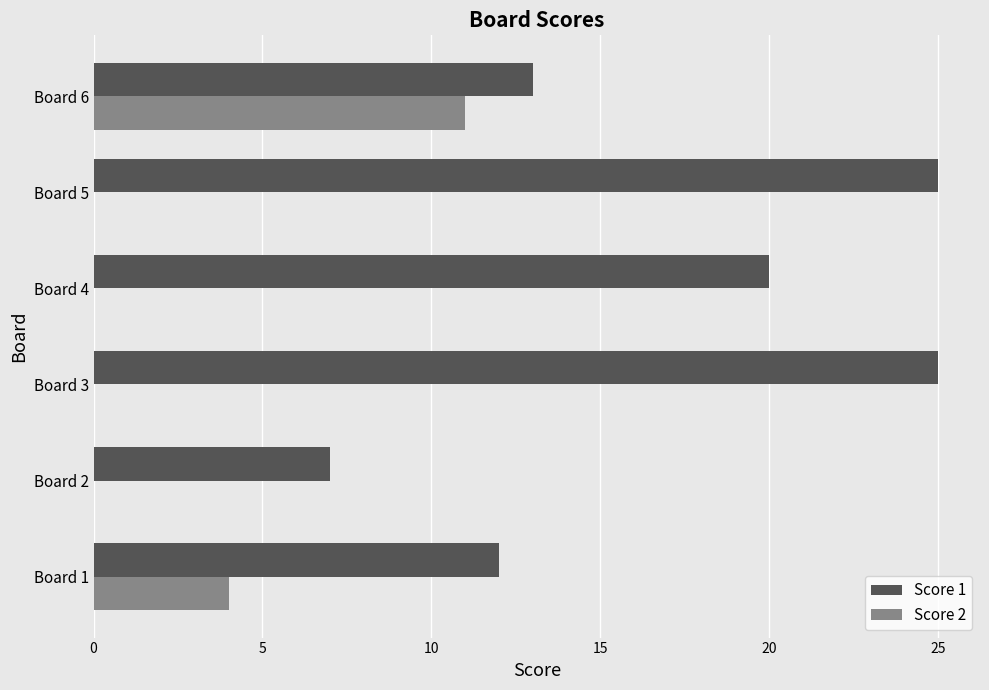

What is the sum of the Score 1 values at Board 3 and Board 5?

50